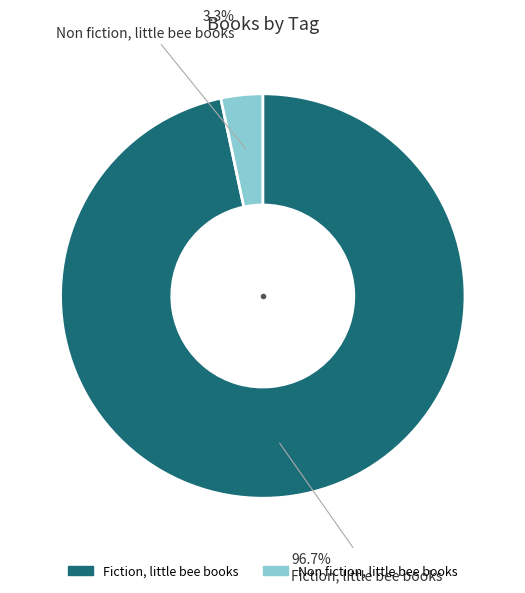

Is there any slice that represents more than half of the pie?

Yes